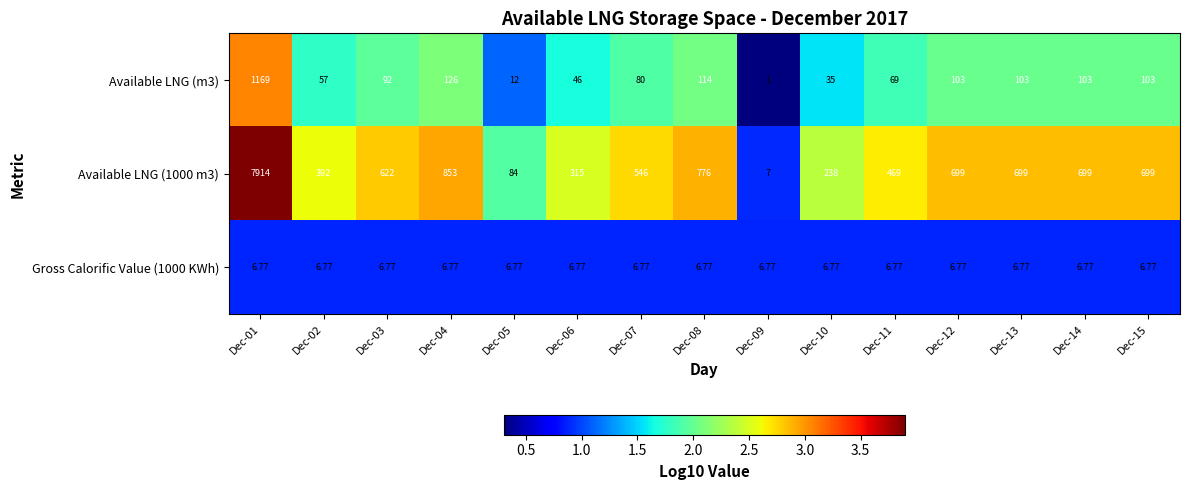

Is the value of Available LNG (m3) at Dec-03 greater than the value of Available LNG (1000 m3) at Dec-06?

No